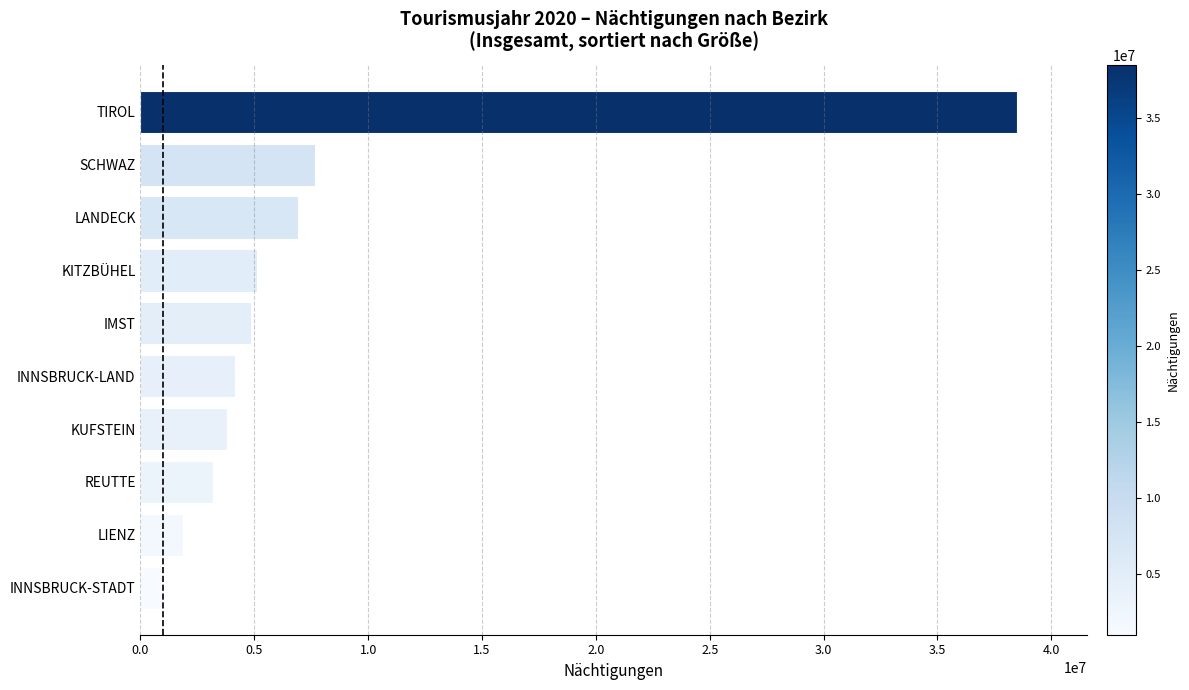

How many distinct data groups are displayed?

1